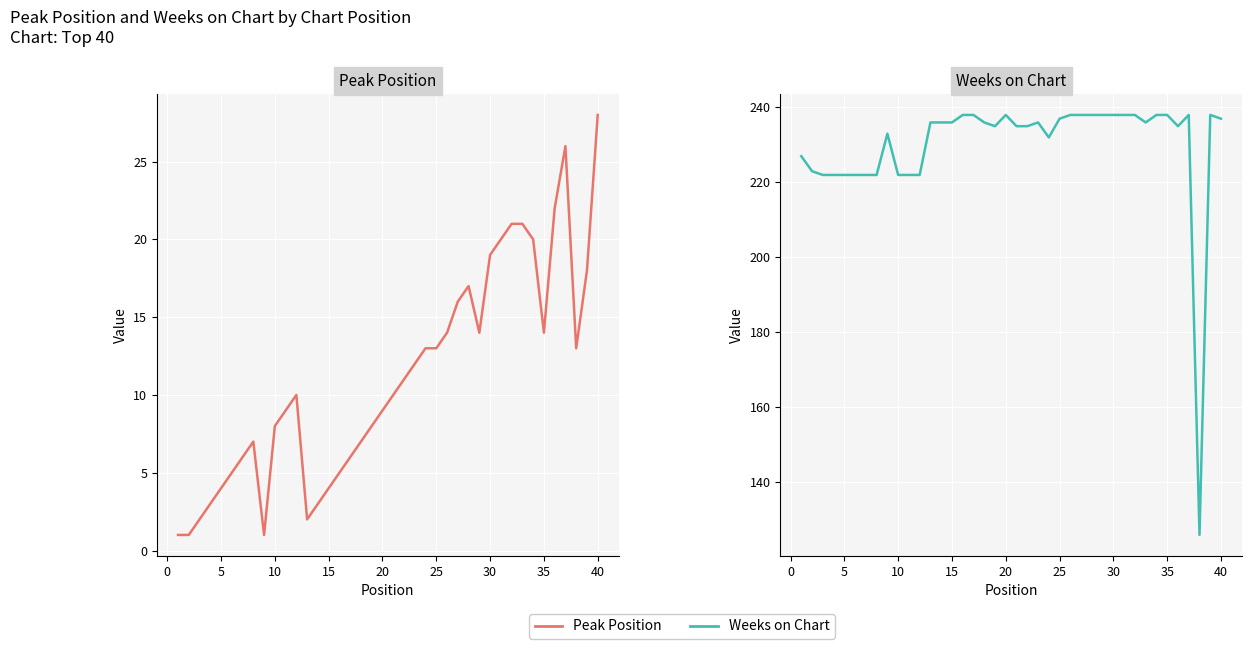

Which series has the widest spread of values?

Weeks on Chart